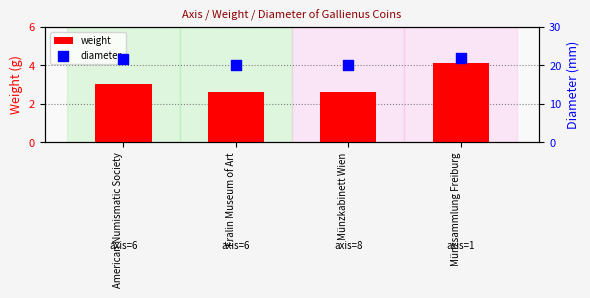

Is the value of weight at Münzkabinett Wien greater than the value of diameter at Münzkabinett Wien?

No